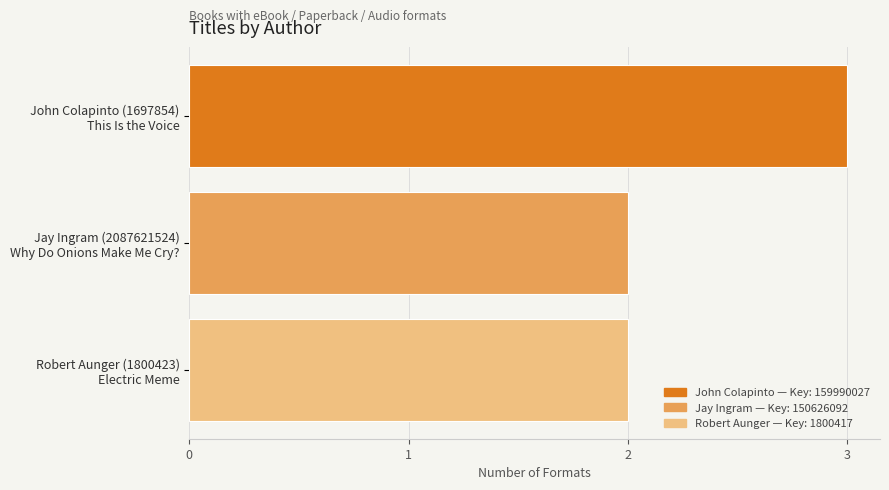

What is the difference between the maximum and minimum values?

1